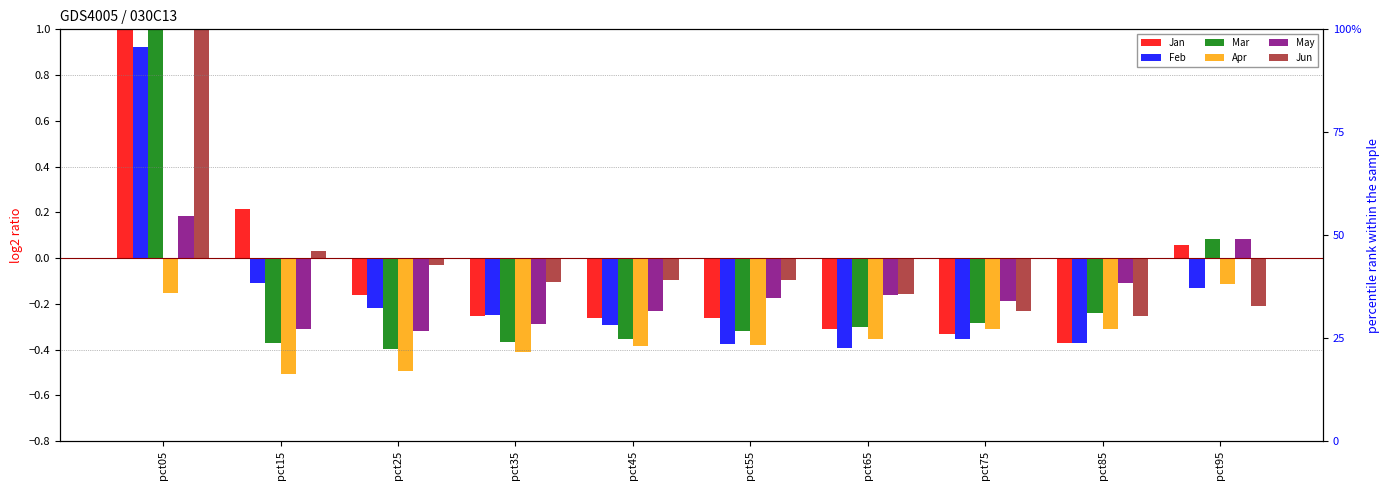

How many groups of bars are there?

10